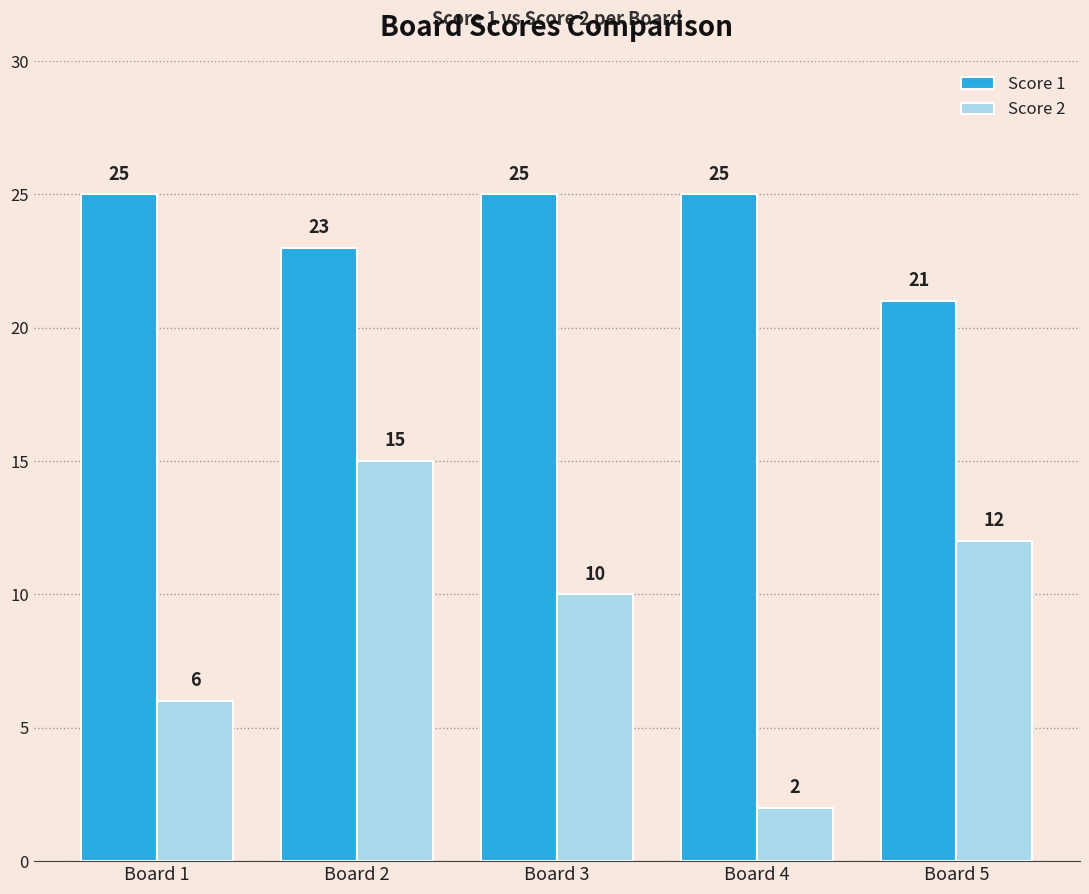

Which series has the largest total across all categories?

Score 1